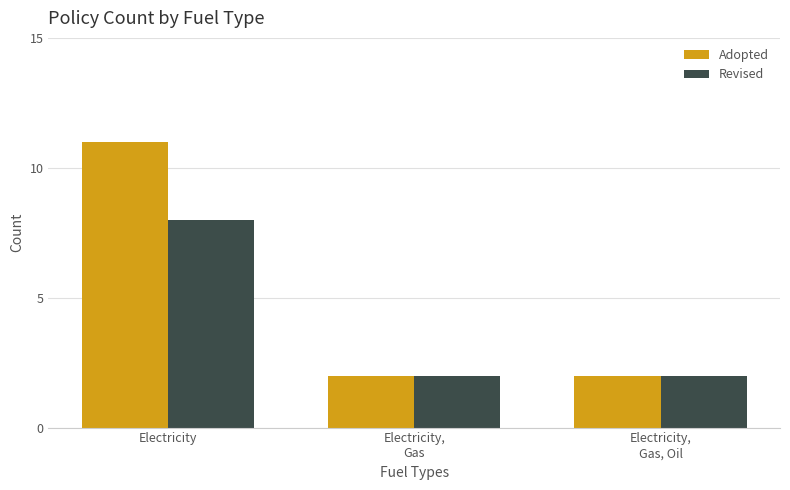

The Adopted series shows 3 at Electricity,
Gas, Oil. True or false?

False